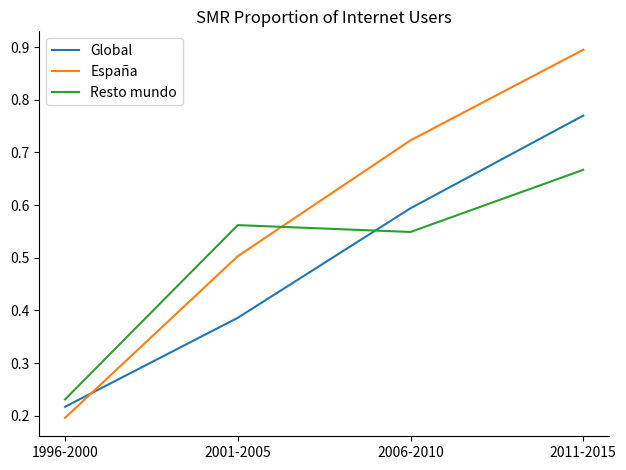

True or false: Resto mundo has a value of 0.5 at 2011-2015.

False